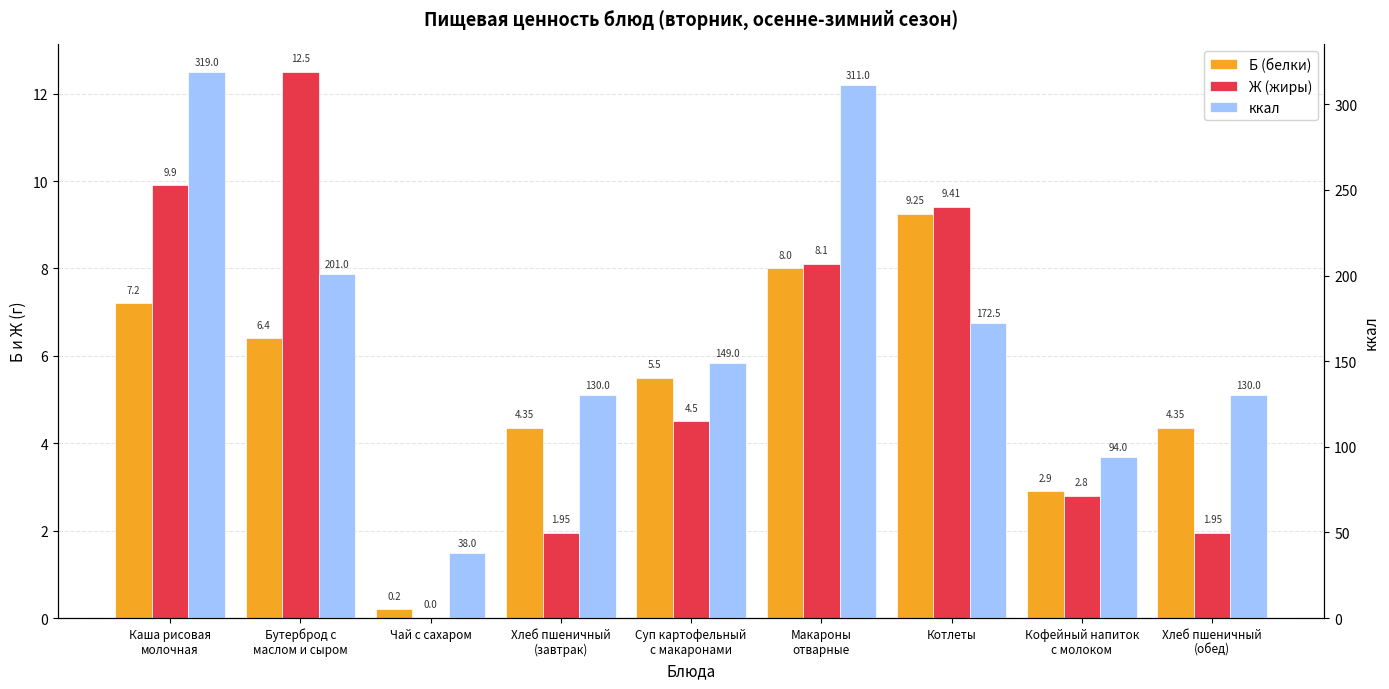

Count the number of categories in the chart.

9